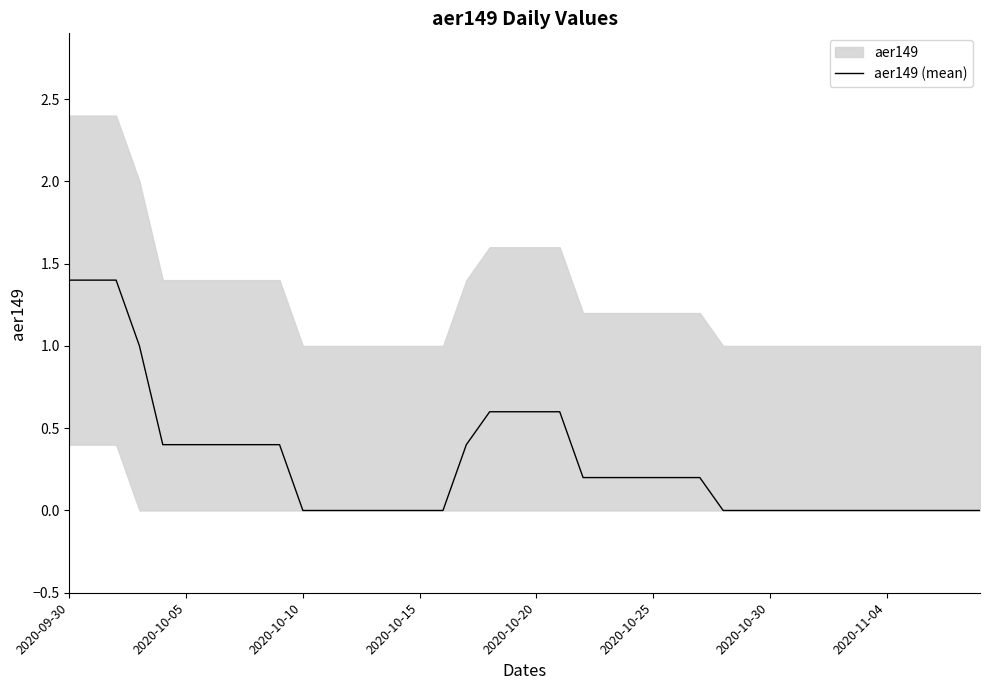

The value of aer149 (mean) at 2020-10-30 is -0.8. True or false?

False